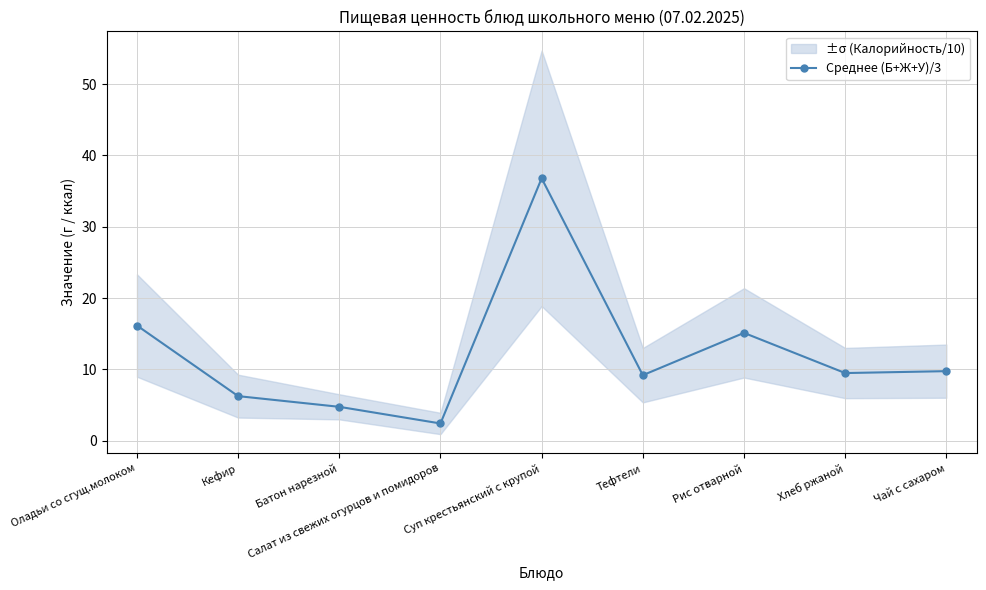

What is the minimum value shown in the chart?

2.4